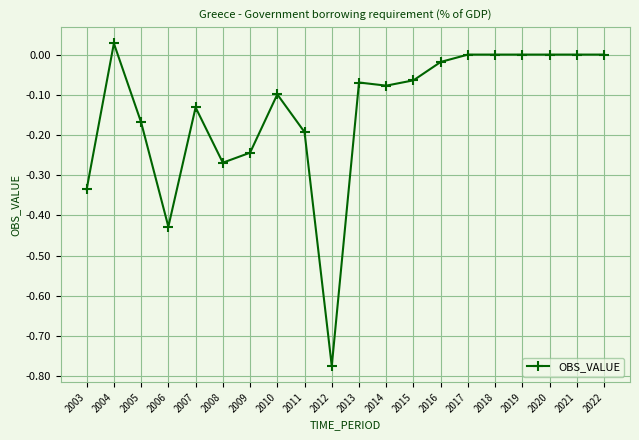

At which category does the chart reach its peak across all series?

2004